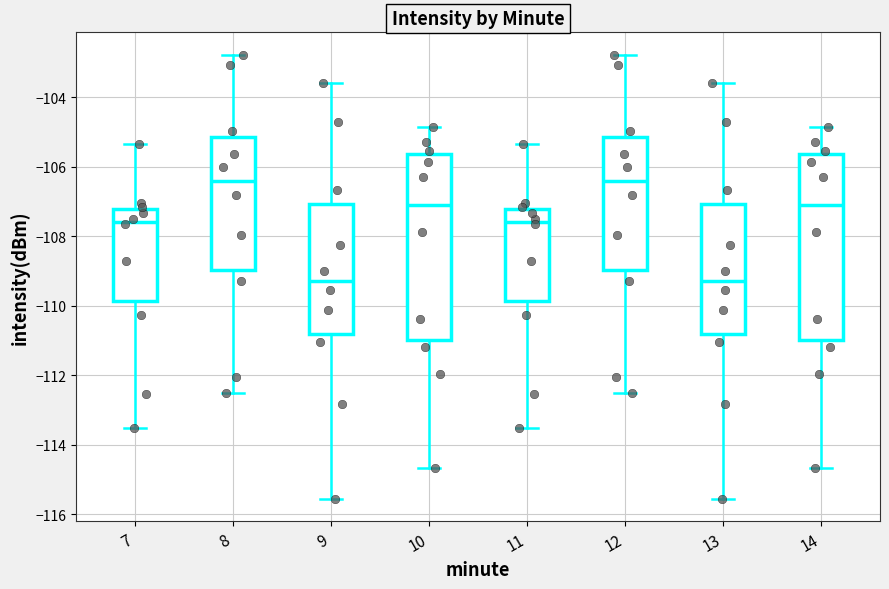

Reading left to right, transcribe this box plot: for each box, give where its median line is, the range the box spans, and where its two whiskers end, as read against the y-axis. The values are not printed on the chart, so give them approximately, as read against the axis.

7: median -107.6, box -109.8 to -107.2, whiskers -113.6 to -105.4
8: median -106.4, box -109.0 to -105.2, whiskers -112.6 to -102.8
9: median -109.2, box -110.8 to -107.0, whiskers -115.6 to -103.6
10: median -107.0, box -111.0 to -105.6, whiskers -114.6 to -104.8
11: median -107.6, box -109.8 to -107.2, whiskers -113.6 to -105.4
12: median -106.4, box -109.0 to -105.2, whiskers -112.6 to -102.8
13: median -109.2, box -110.8 to -107.0, whiskers -115.6 to -103.6
14: median -107.0, box -111.0 to -105.6, whiskers -114.6 to -104.8